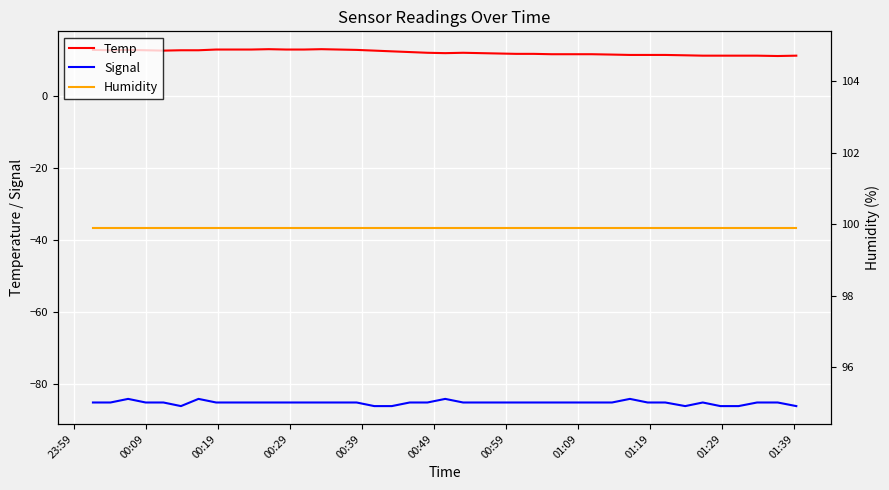

What is the maximum value for Humidity?

99.9